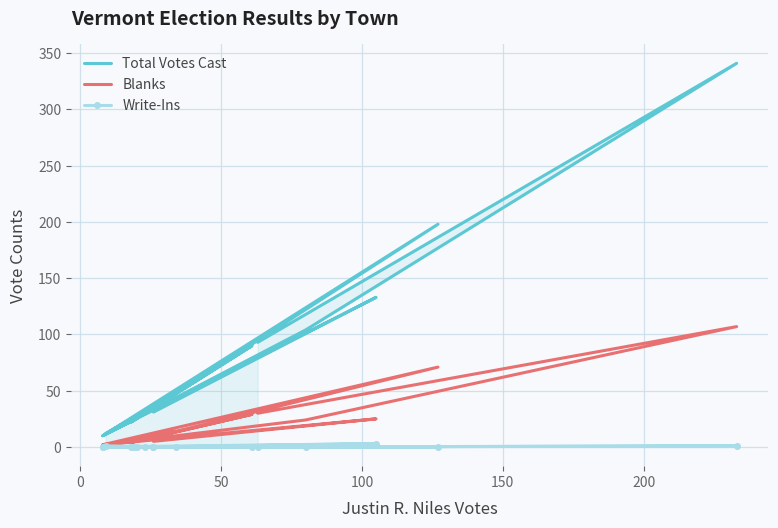

True or false: Write-Ins and Blanks intersect in this chart.

False